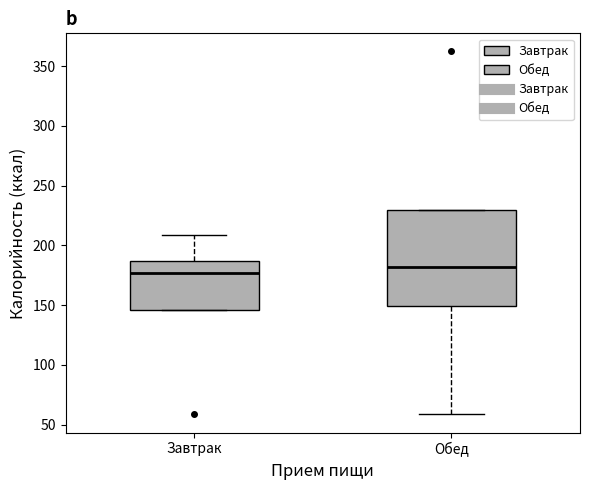

Which box is the tallest, from its lower edge to its upper edge?

Обед